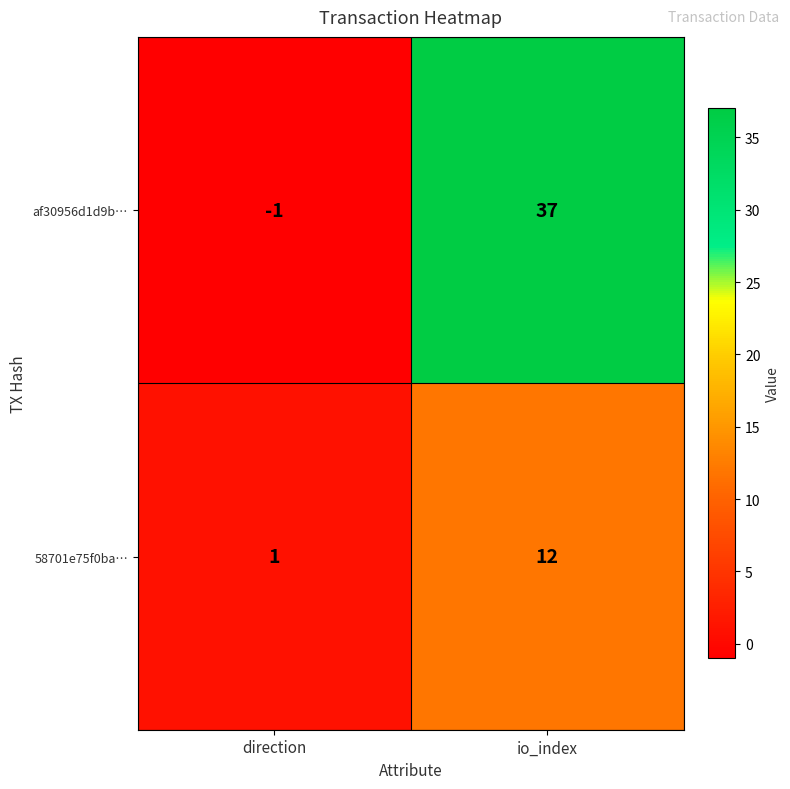

The af30956d1d9b… series shows 37 at io_index. True or false?

True